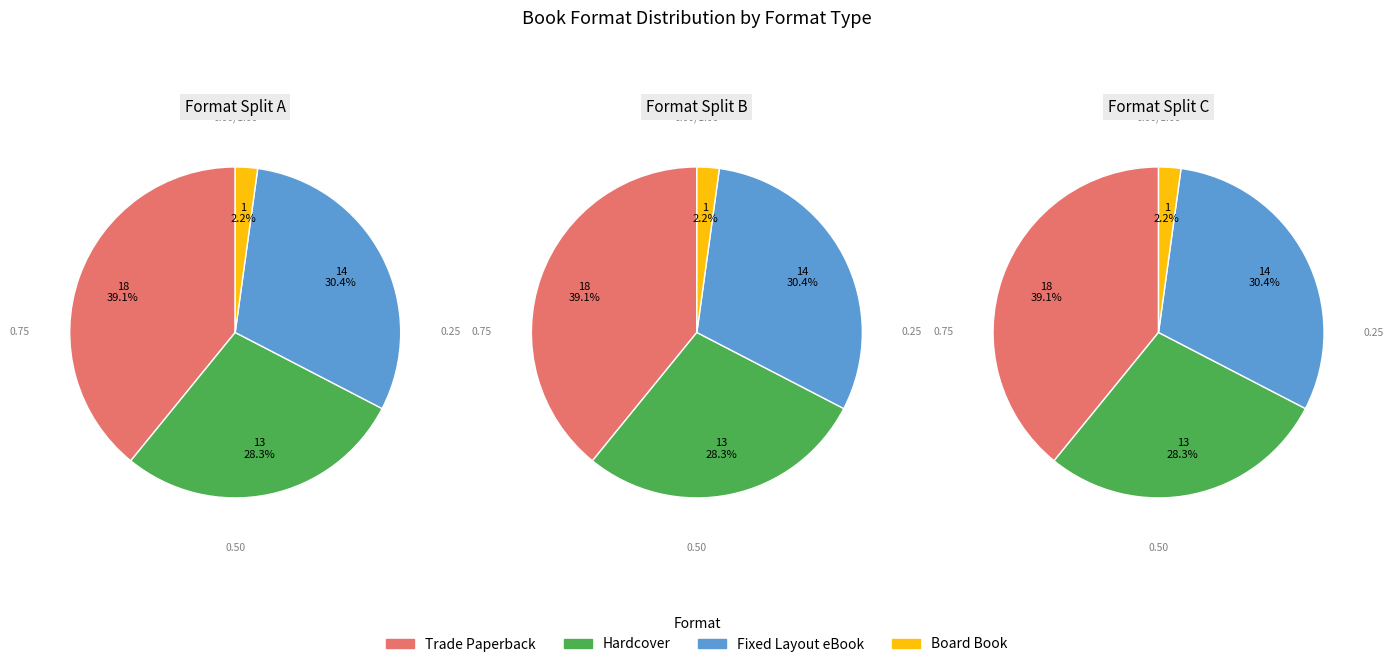

Which category has the smallest portion of the pie?

Board Book